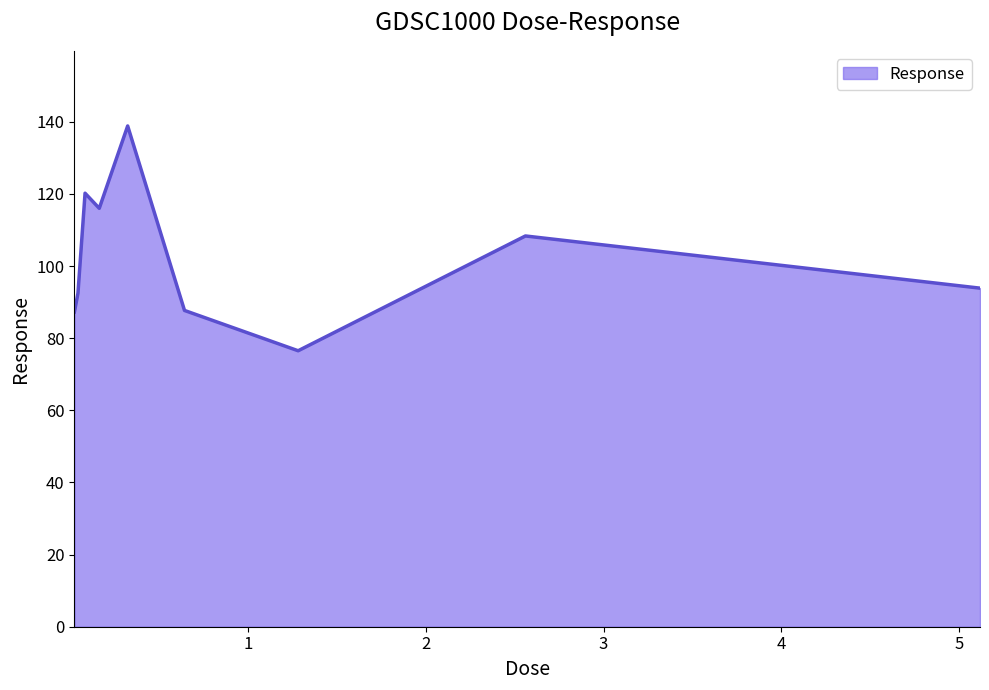

What is the difference between the maximum and minimum values?

62.3